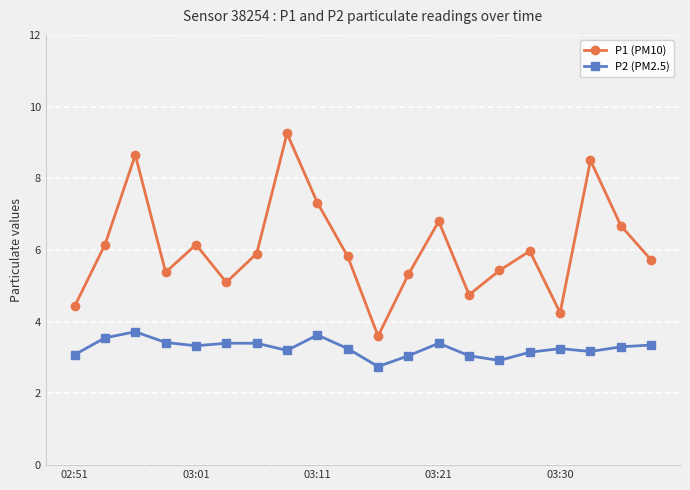

Rank the series by their maximum value, from highest to lowest.

P1 (PM10), P2 (PM2.5)